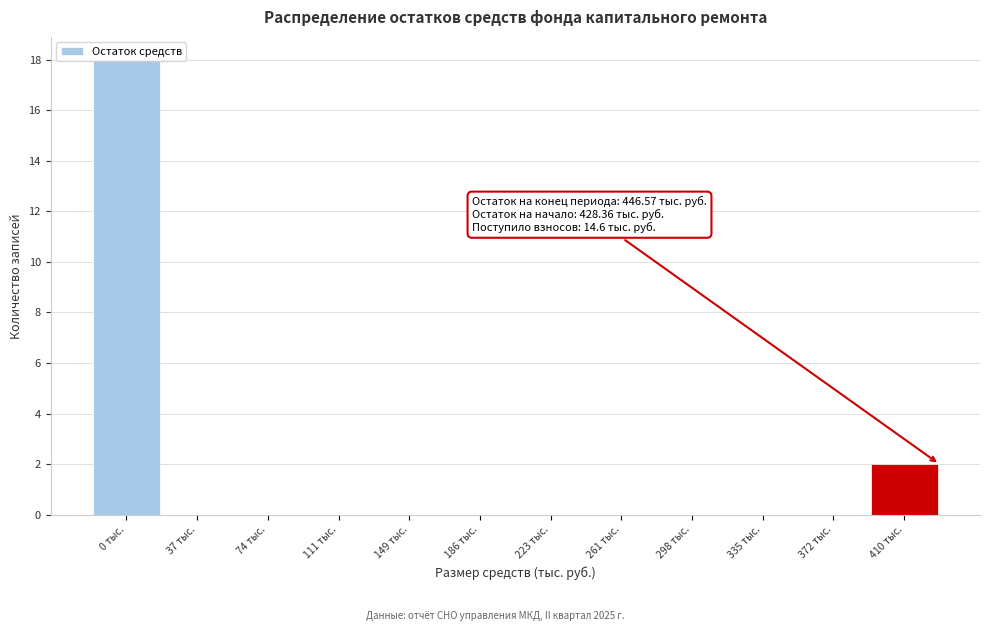

What is the greatest value displayed?

18